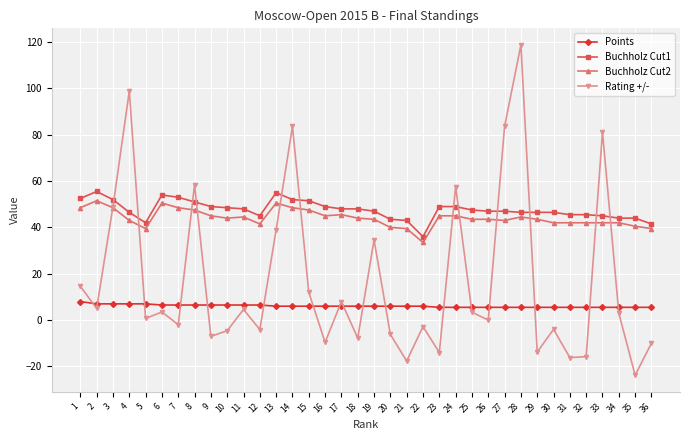

What value does the Rating +/- series have at 14?

83.6